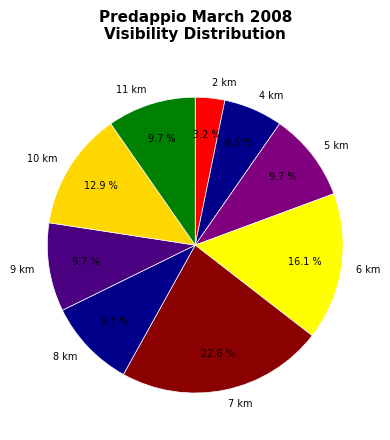

Which slice is the largest?

7